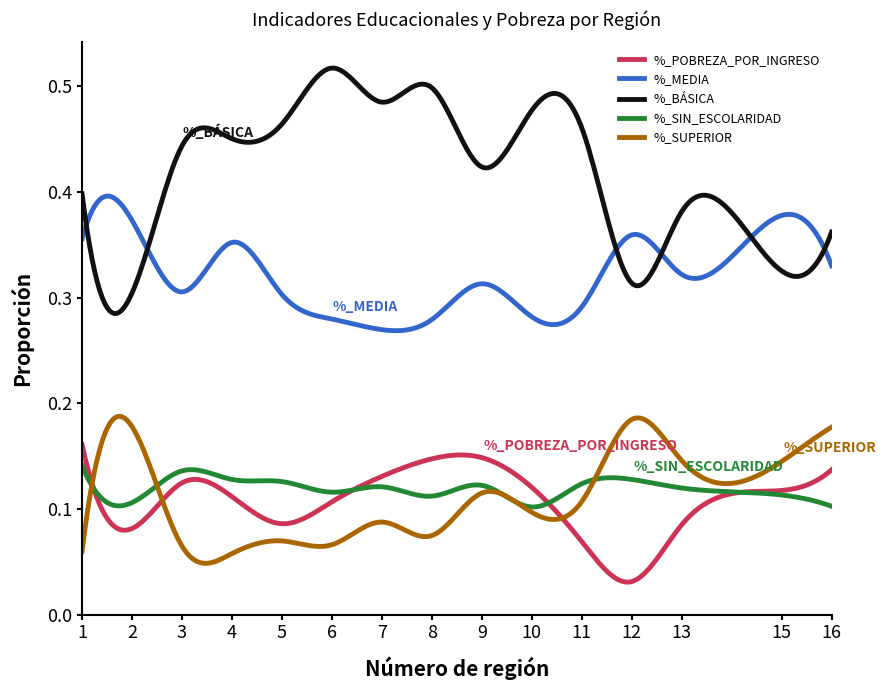

How many lines are shown in the chart?

5